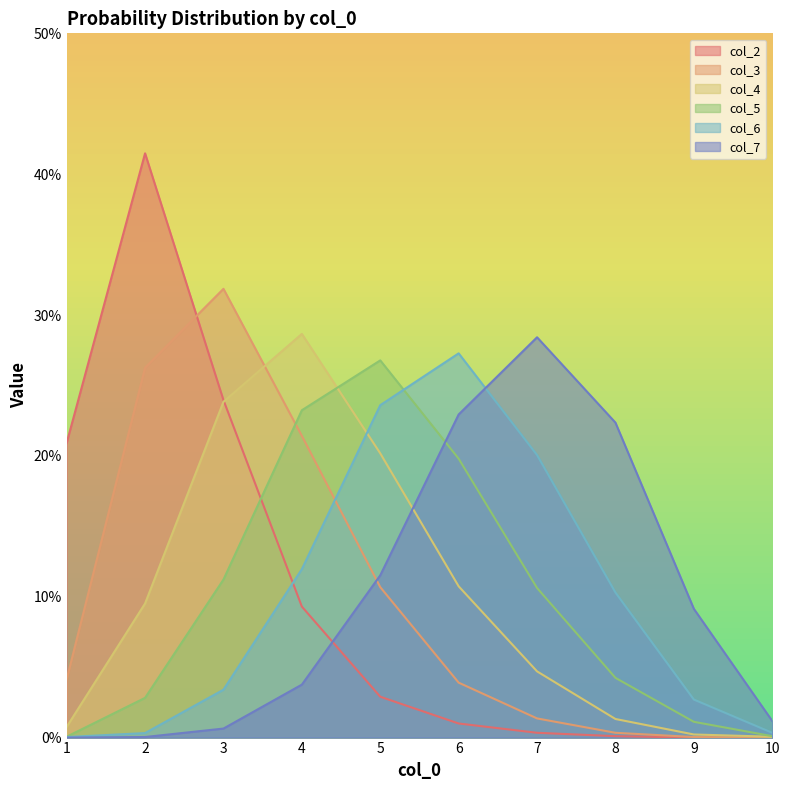

What is the value of the col_3 point at the 4th from the left?

0.2